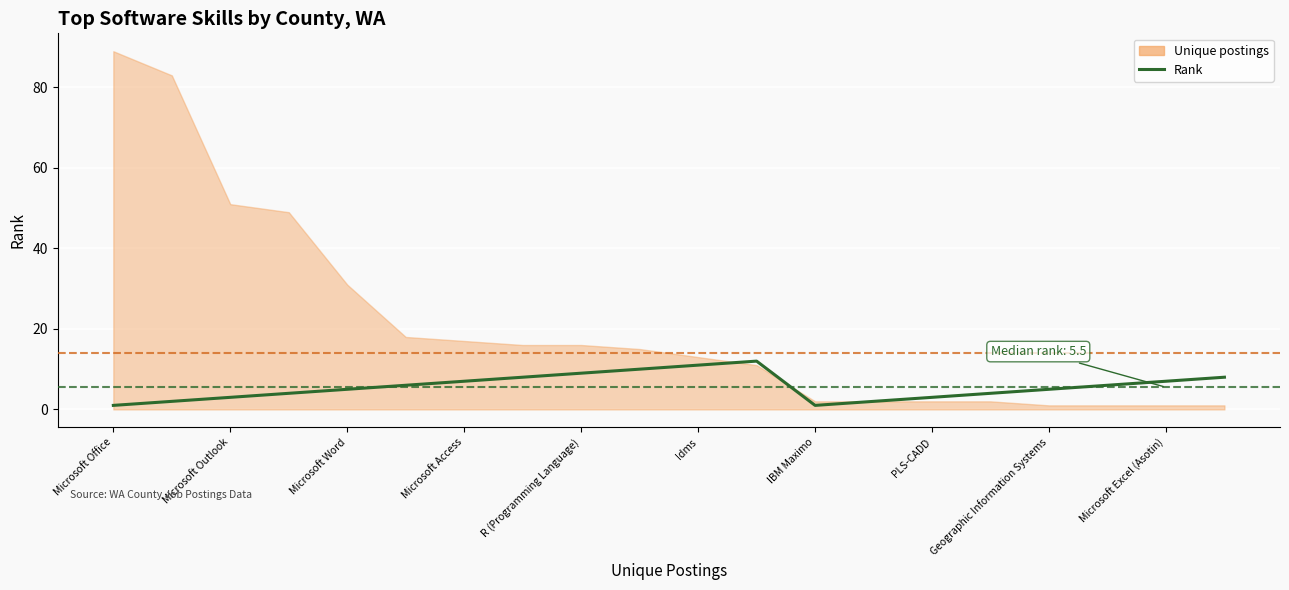

Which series has the widest spread of values?

Unique postings